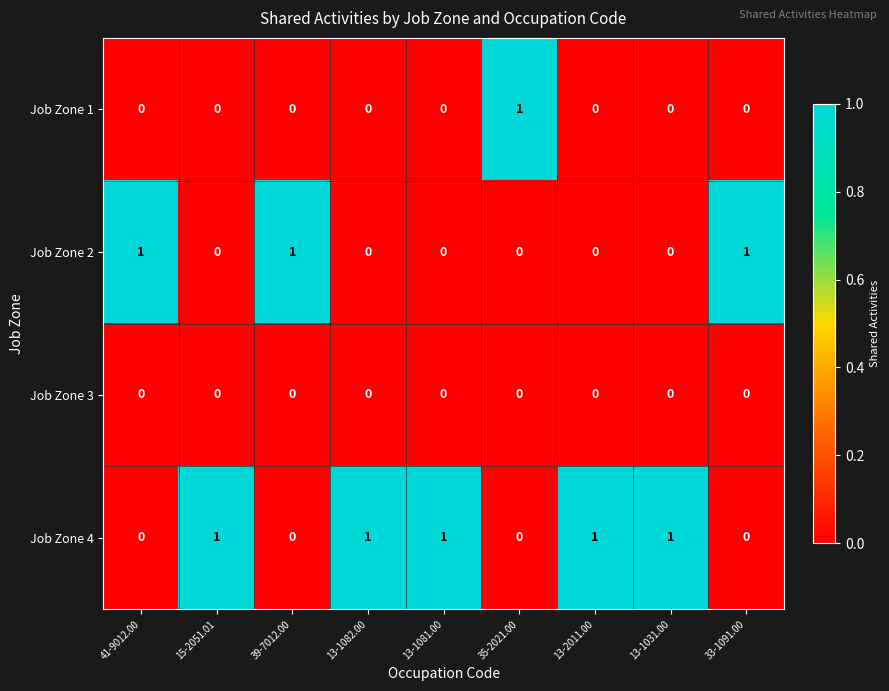

The value of Job Zone 2 at 13-1082.00 is 0. True or false?

True